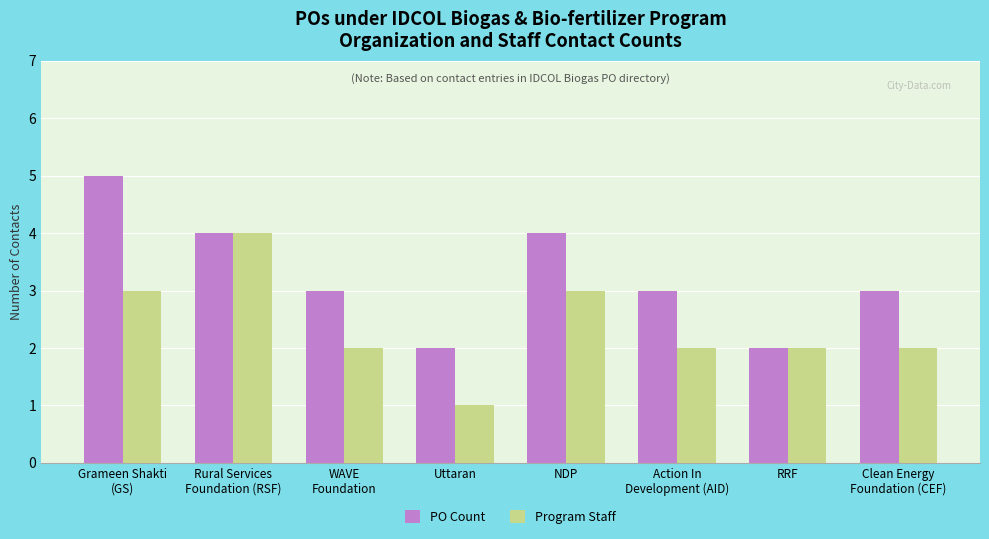

What is the difference between the highest and lowest values at Action In
Development (AID)?

1